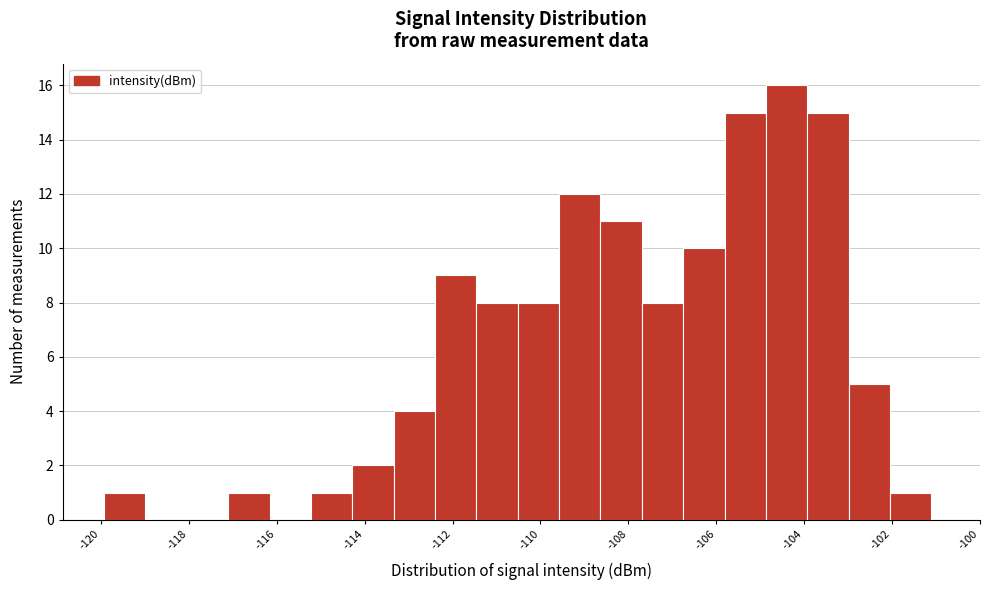

Reading left to right, transcribe this chart: for each bar, give the range it covers on the x-axis and its height. Neither the bar edges nor the heights are printed on the chart, so give them approximately, as read against the axes.

-120.0 to -119.0: 1
-119.0 to -118.0: 0
-118.0 to -117.2: 0
-117.2 to -116.2: 1
-116.2 to -115.2: 0
-115.2 to -114.2: 1
-114.2 to -113.4: 2
-113.4 to -112.4: 4
-112.4 to -111.4: 9
-111.4 to -110.6: 8
-110.6 to -109.6: 8
-109.6 to -108.6: 12
-108.6 to -107.6: 11
-107.6 to -106.8: 8
-106.8 to -105.8: 10
-105.8 to -104.8: 15
-104.8 to -104.0: 16
-104.0 to -103.0: 15
-103.0 to -102.0: 5
-102.0 to -101.2: 1